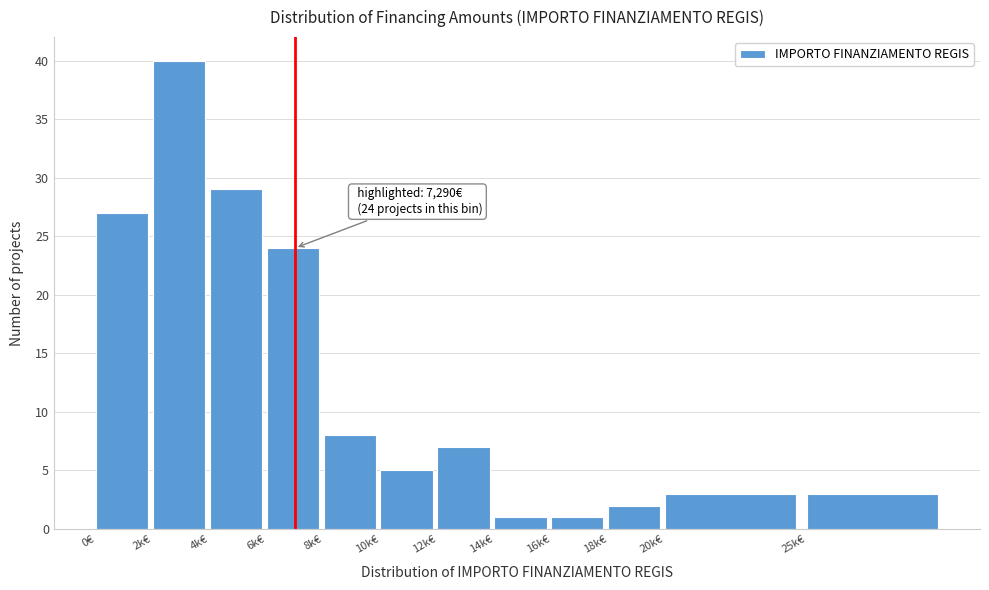

Reading right to left, extract all data points from this chart.

25k€=3	20k€=3	18k€=2	16k€=1	14k€=1	12k€=7	10k€=5	8k€=8	6k€=24	4k€=29	2k€=40	0€=27